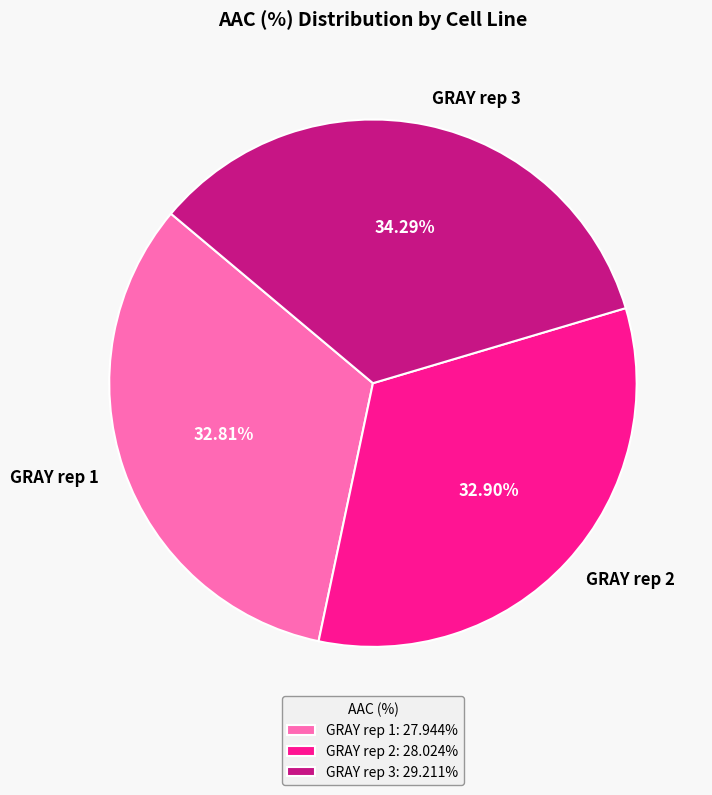

Is the sum of GRAY rep 2 and GRAY rep 1 greater than half?

Yes